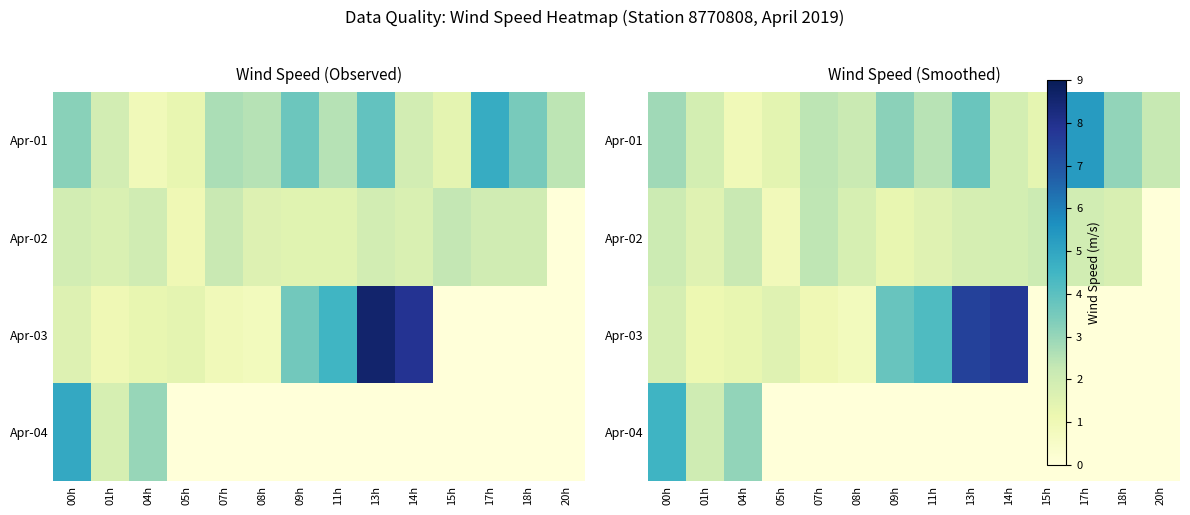

The row_1 series shows 1.8 at 18h. True or false?

True